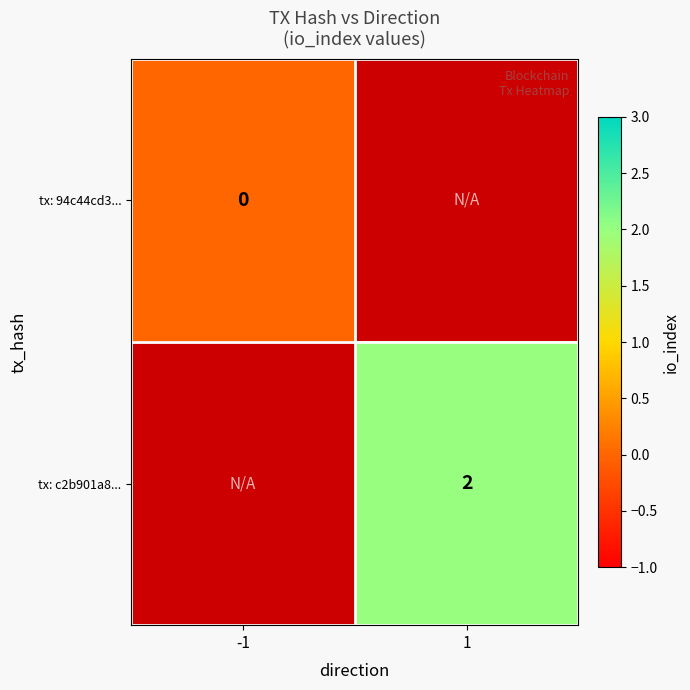

Count the number of categories in the chart.

2